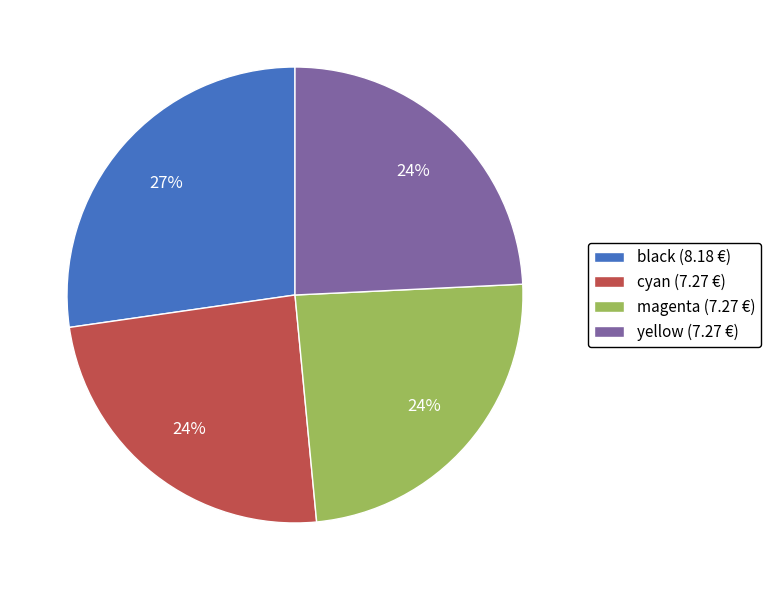

What percentage is the black (8.18 €) slice, to the nearest percent?

27%